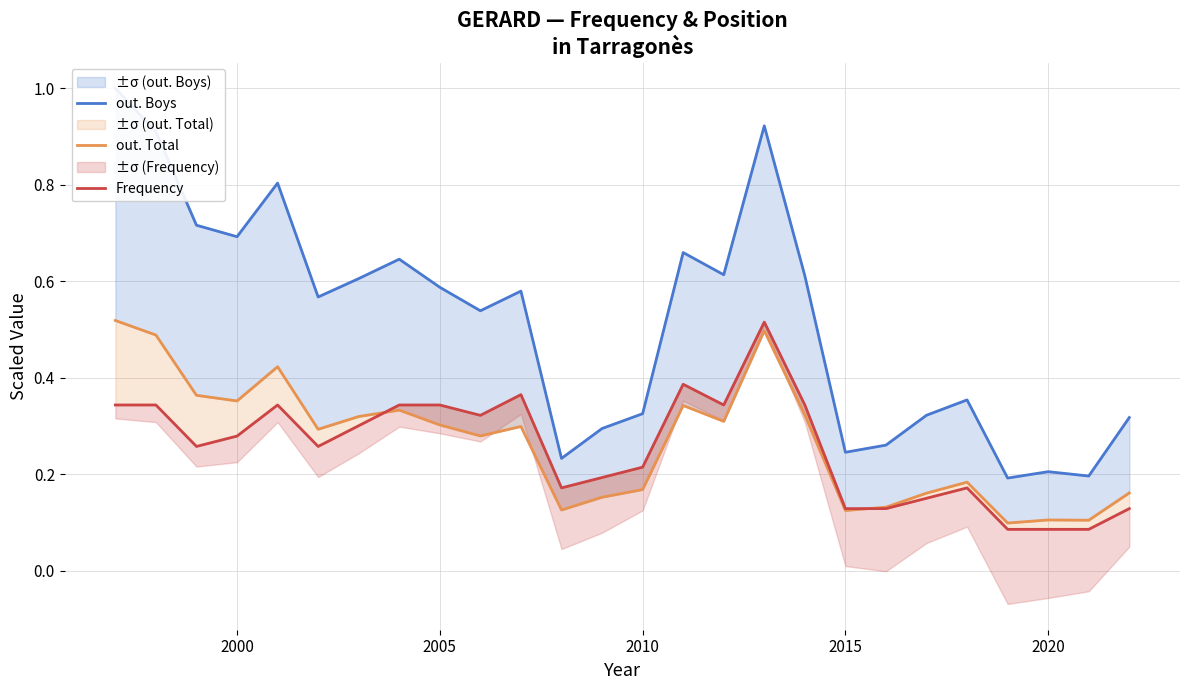

Which series has the widest spread of values?

out. Boys